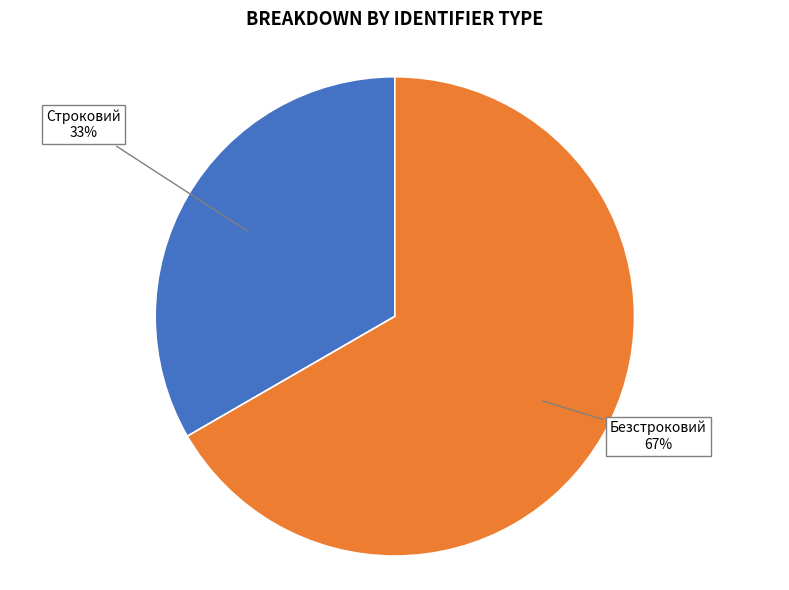

Is Безстроковий the majority of the pie?

Yes